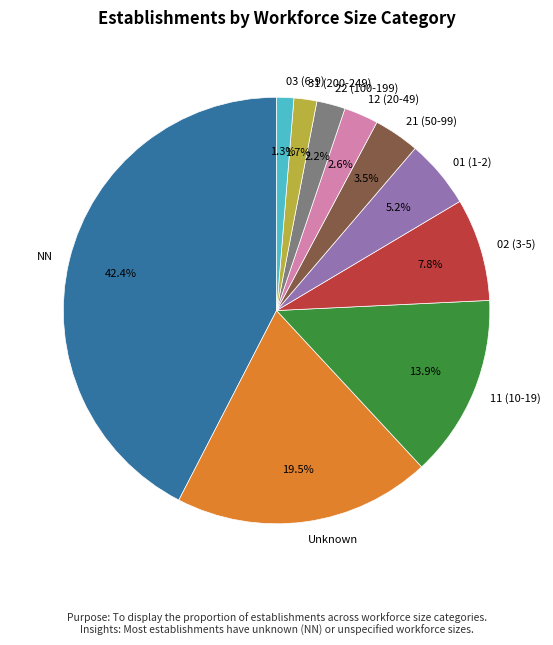

Is it true that NN is 42% of the pie?

True